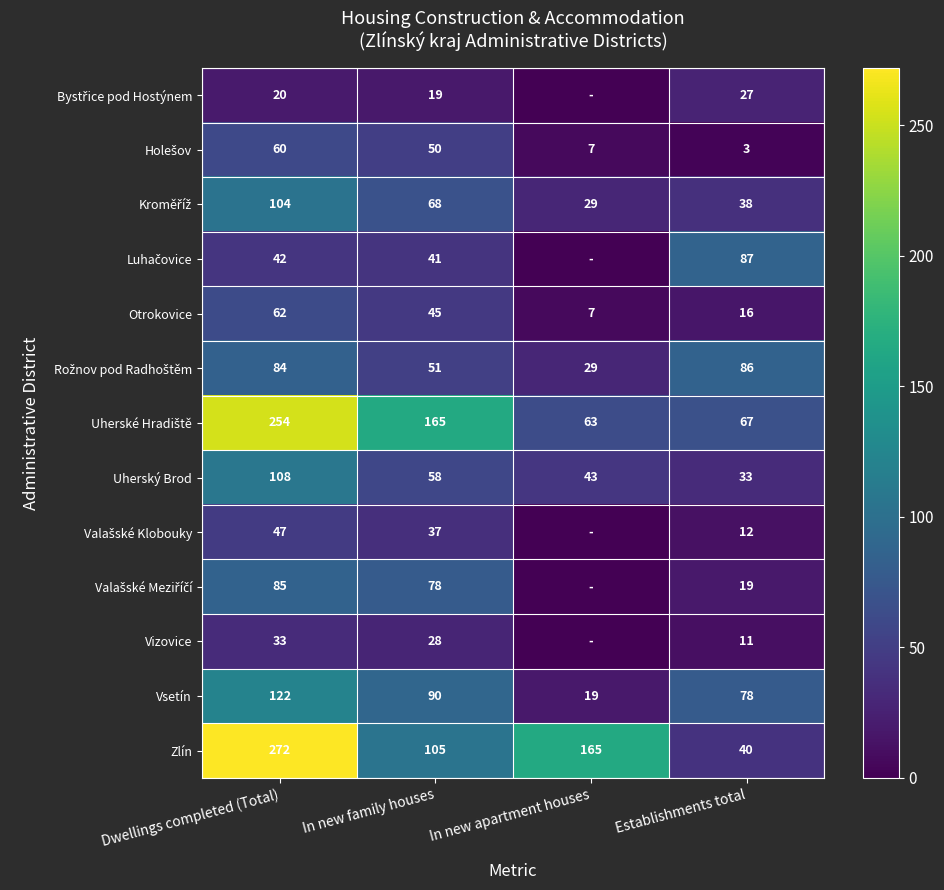

The value of Vizovice at Dwellings completed (Total) is 20. True or false?

False